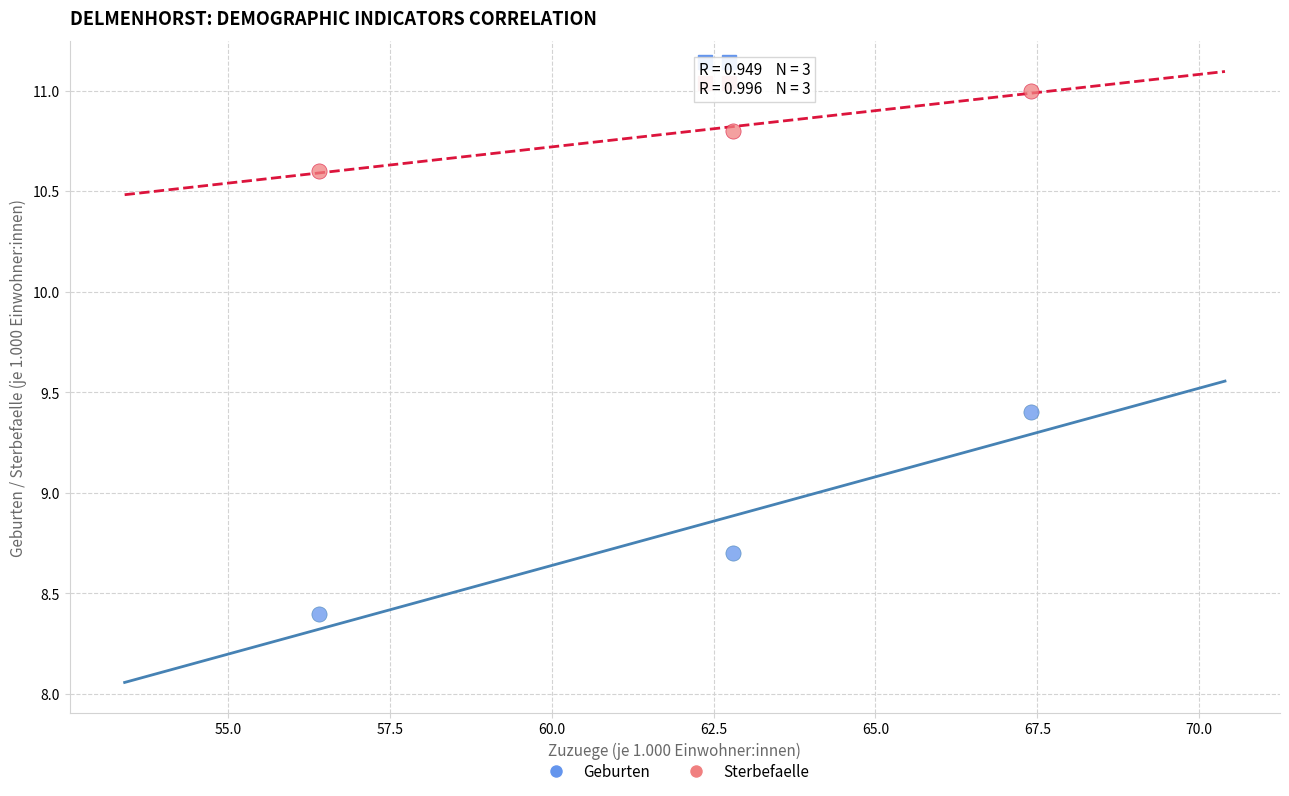

Which series reaches the maximum Y coordinate?

Sterbefaelle